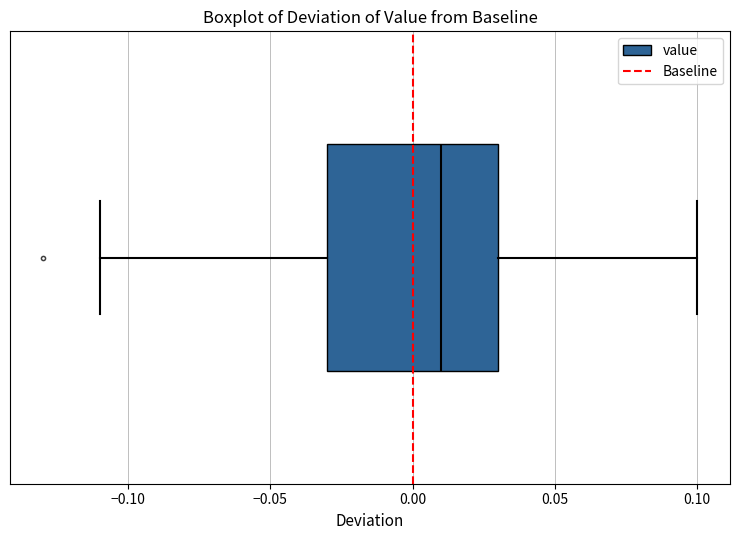

Where is the left edge of the box on the x-axis? The values are not printed on the chart, so give them approximately, as read against the axis.

-0.03